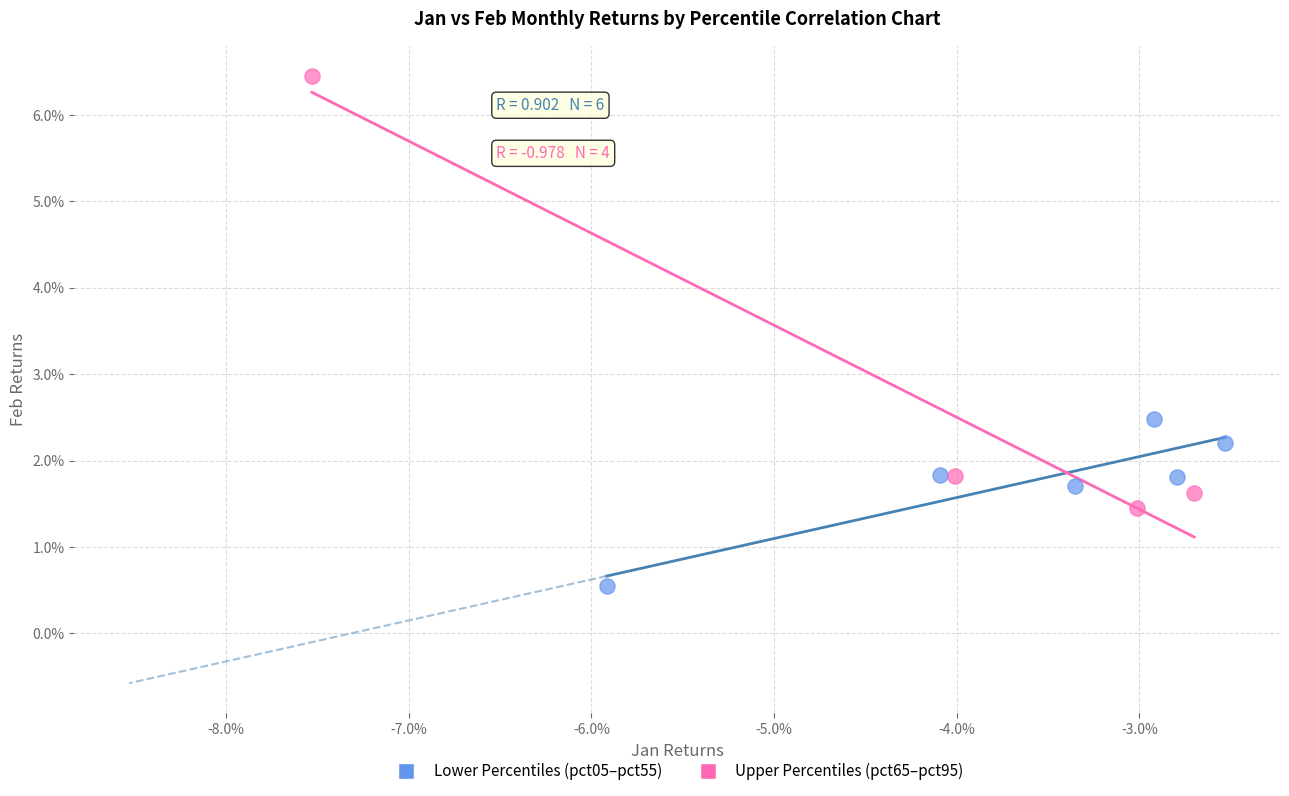

Which series has the largest Y range (max minus min)?

Upper Percentiles (pct65–pct95)